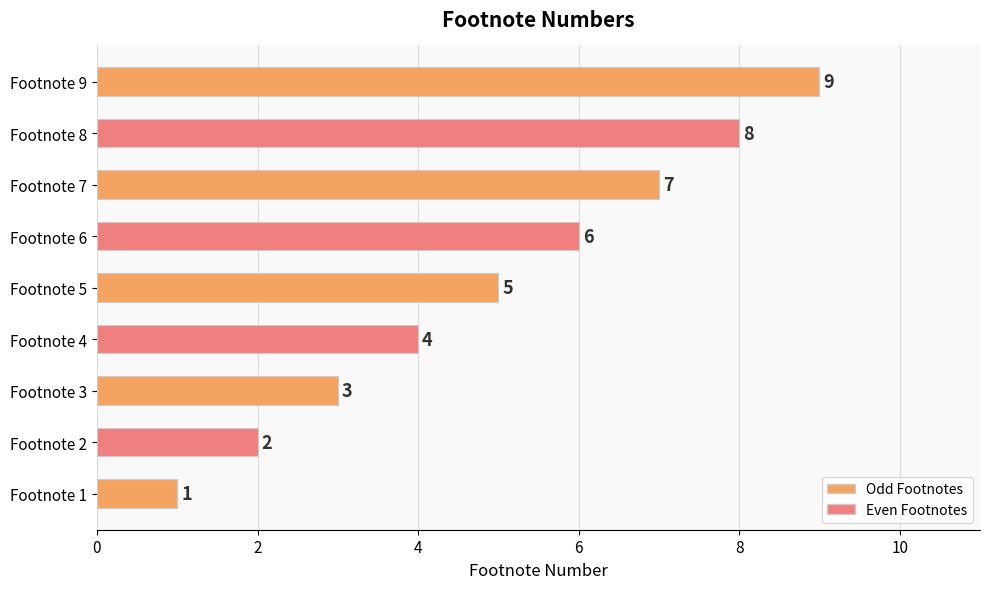

What is the average value?

5